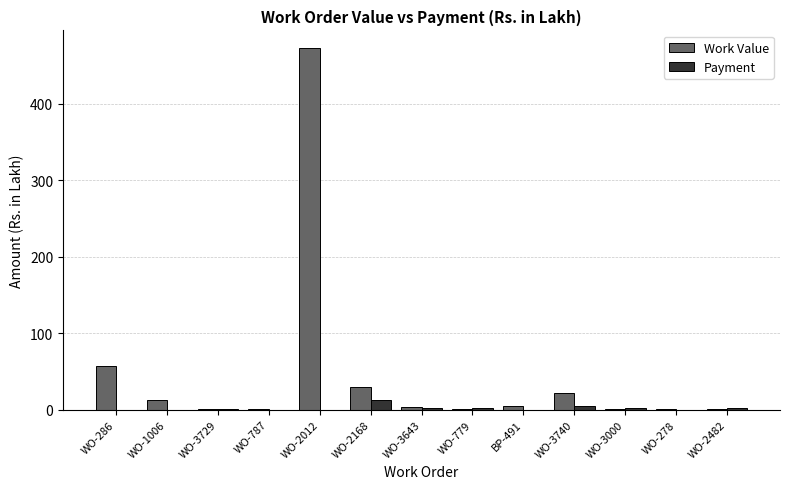

Count the number of data series in this chart.

2